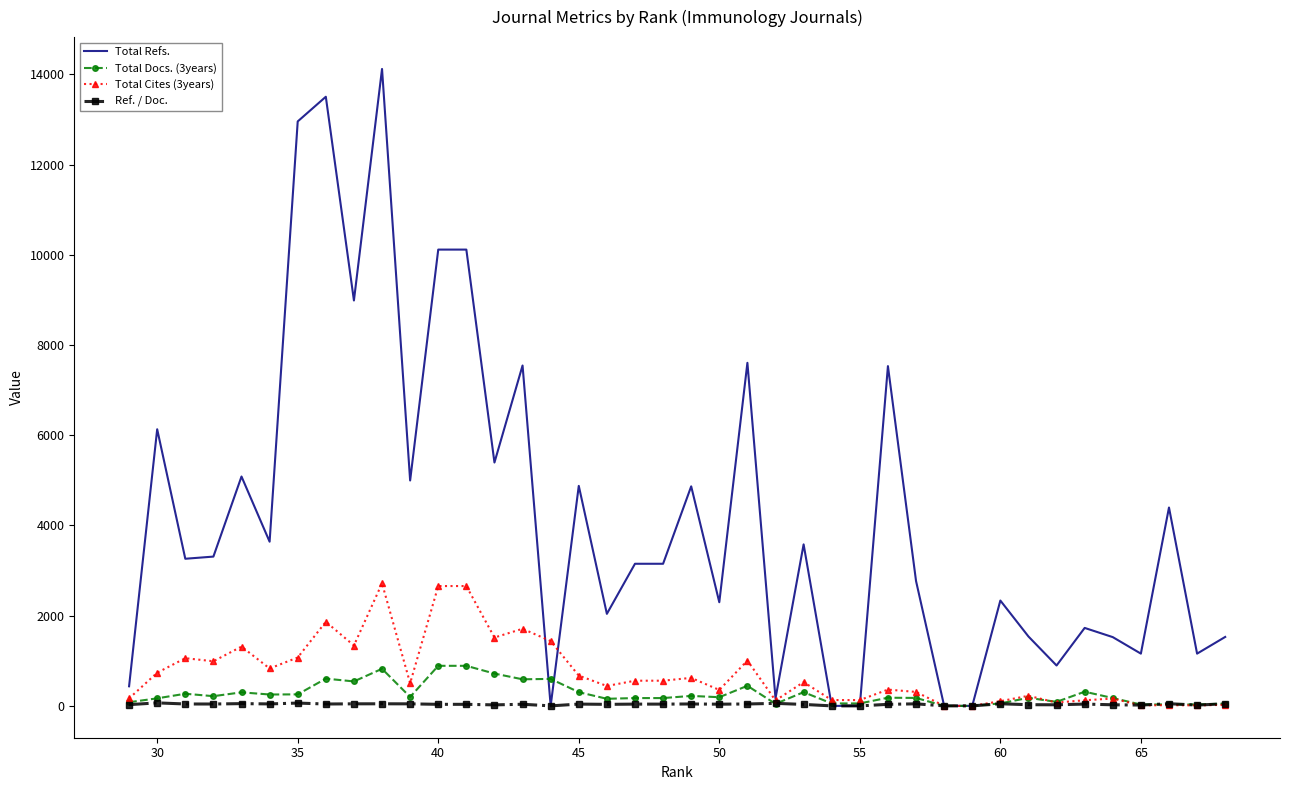

What is the greatest value displayed?

14118.0